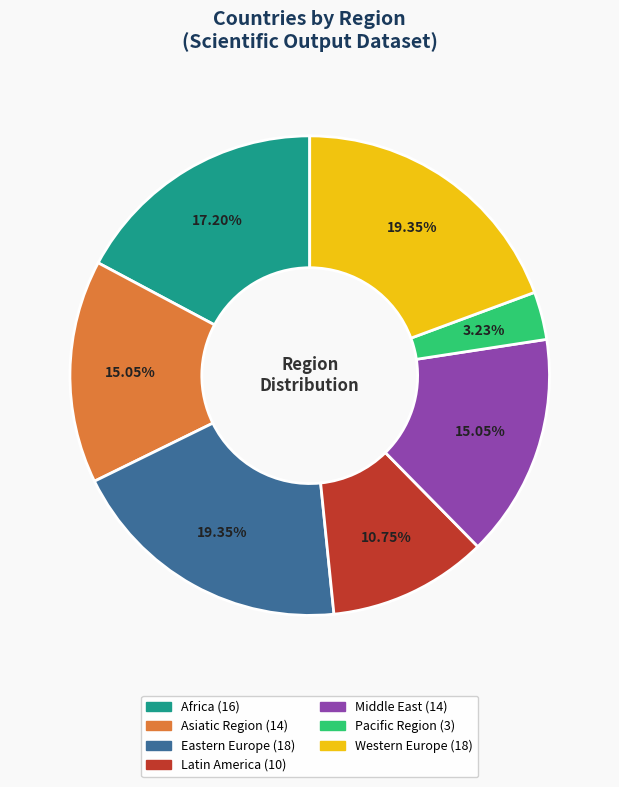

To the nearest percent, what percentage of the pie is Latin America?

11%